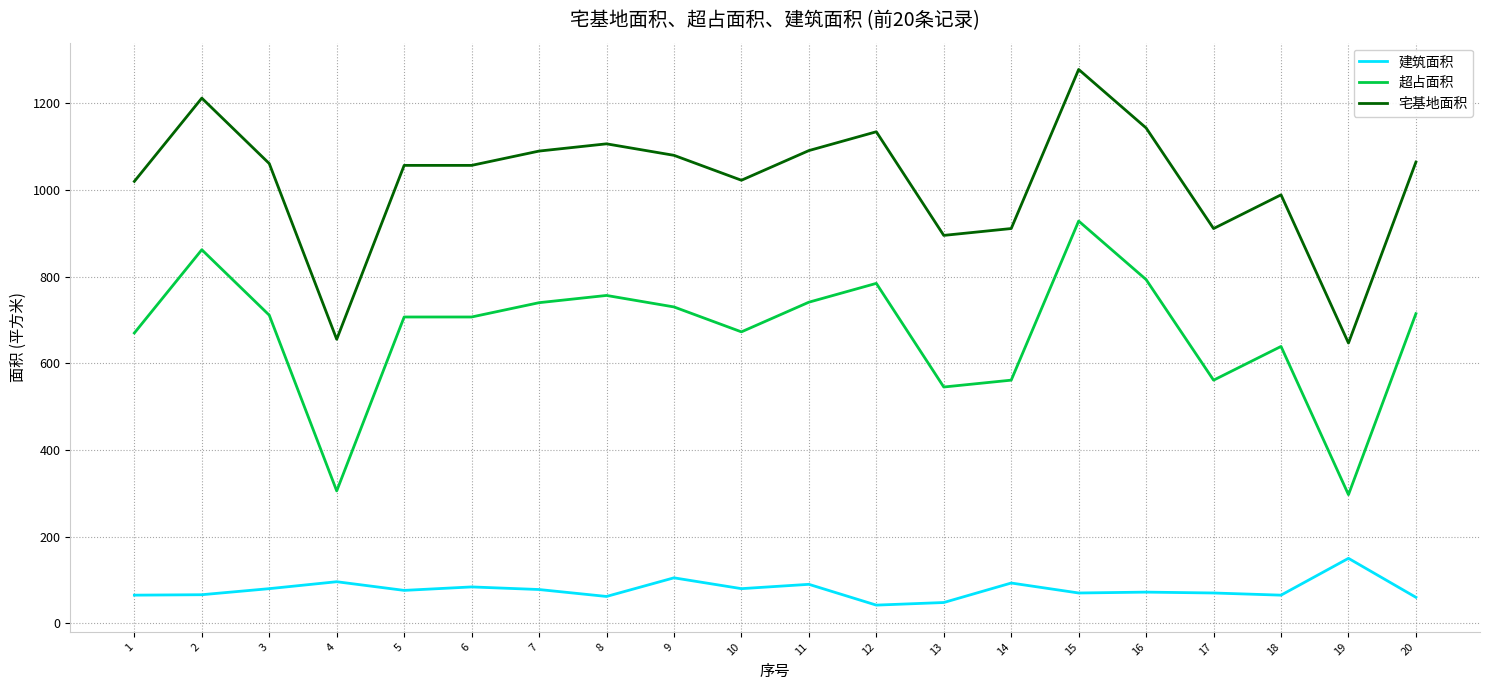

At which label does 建筑面积 reach its peak?

19